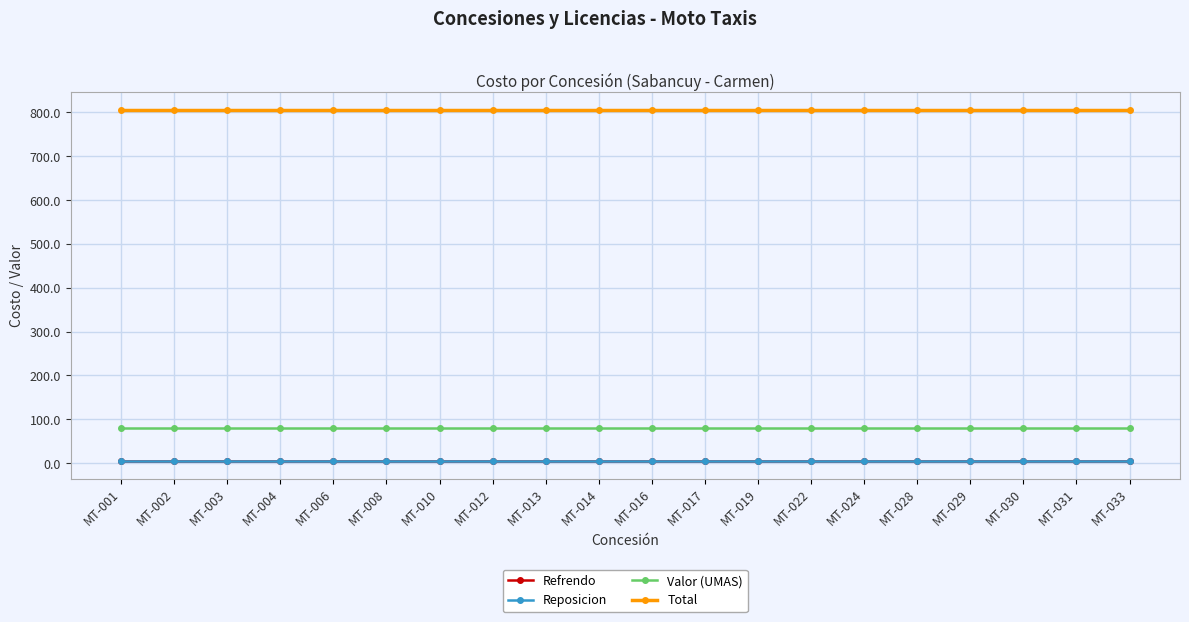

What is the total value across all series at MT-028?

896.6